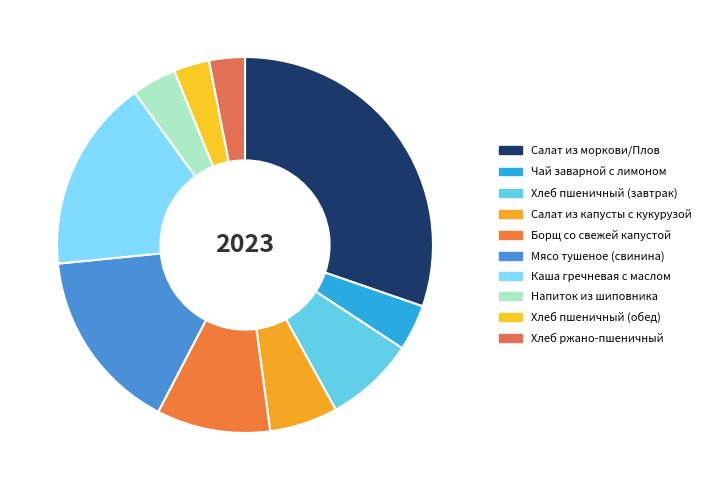

To the nearest percent, what is the difference between the Хлеб ржано-пшеничный and Борщ со свежей капустой slice percentages?

7%